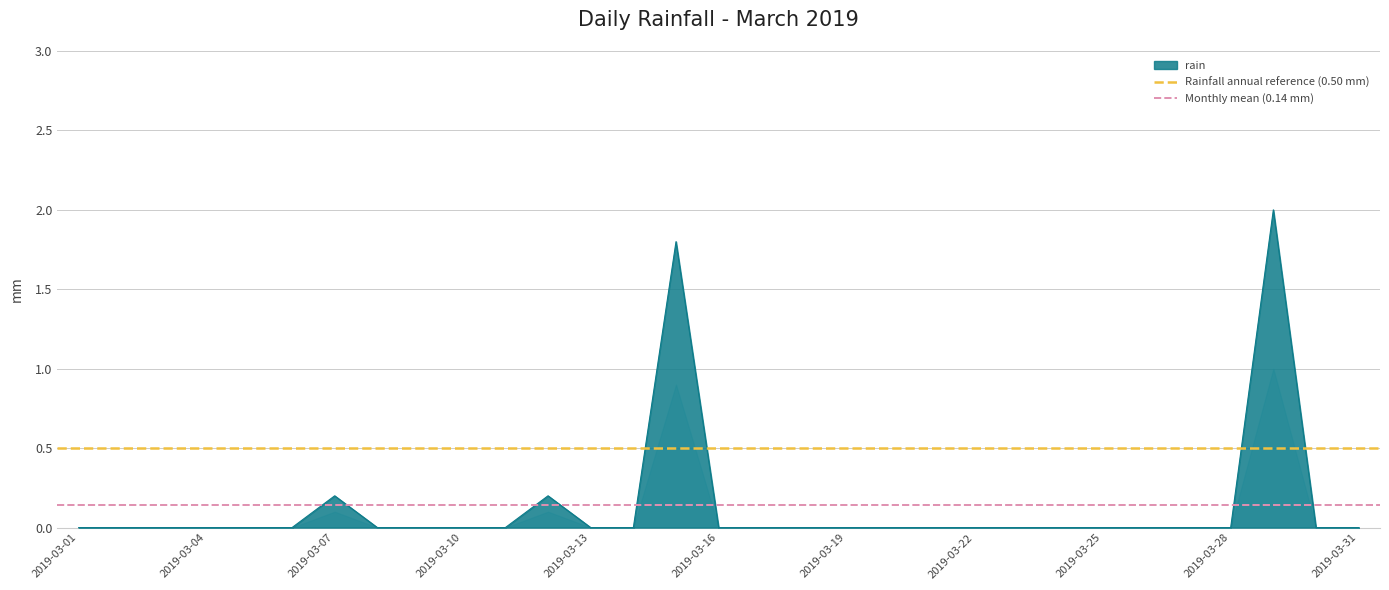

What is the approximate value of Rainfall annual reference (0.50 mm) at 2019-03-01?

0.5